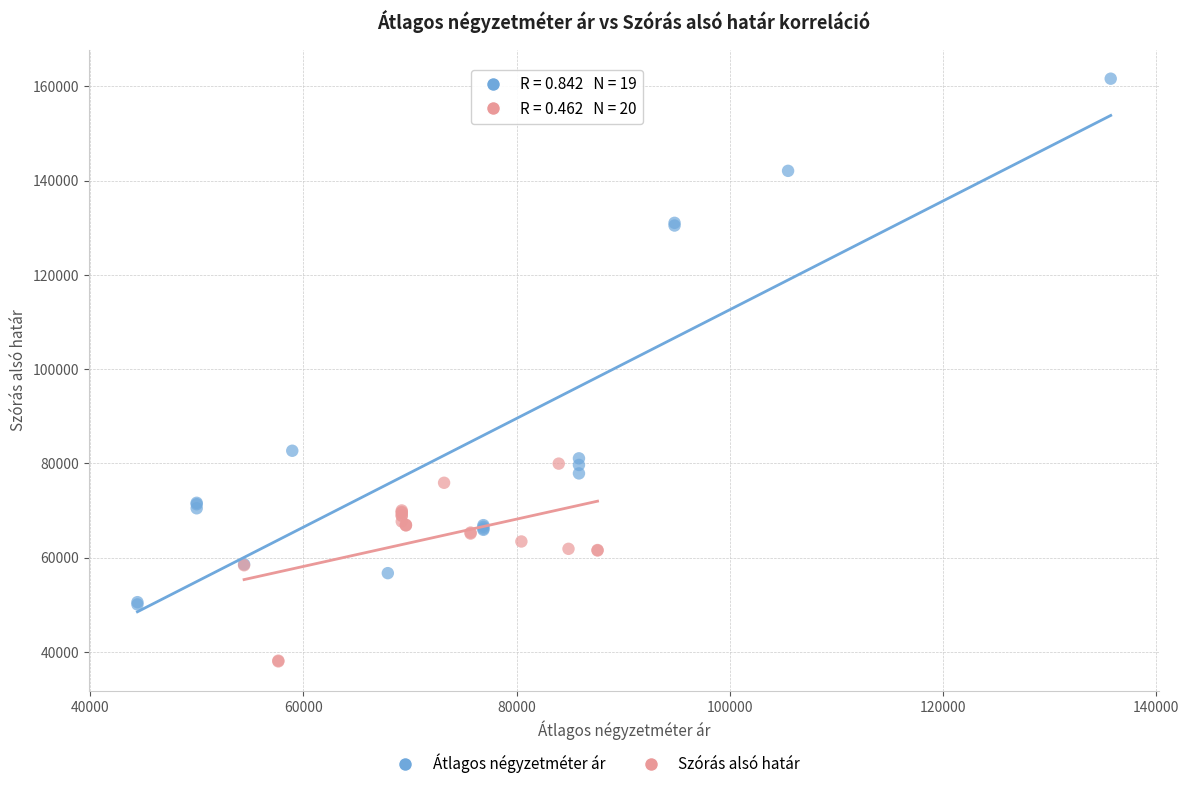

Which series reaches the maximum Y coordinate?

Átlagos négyzetméter ár